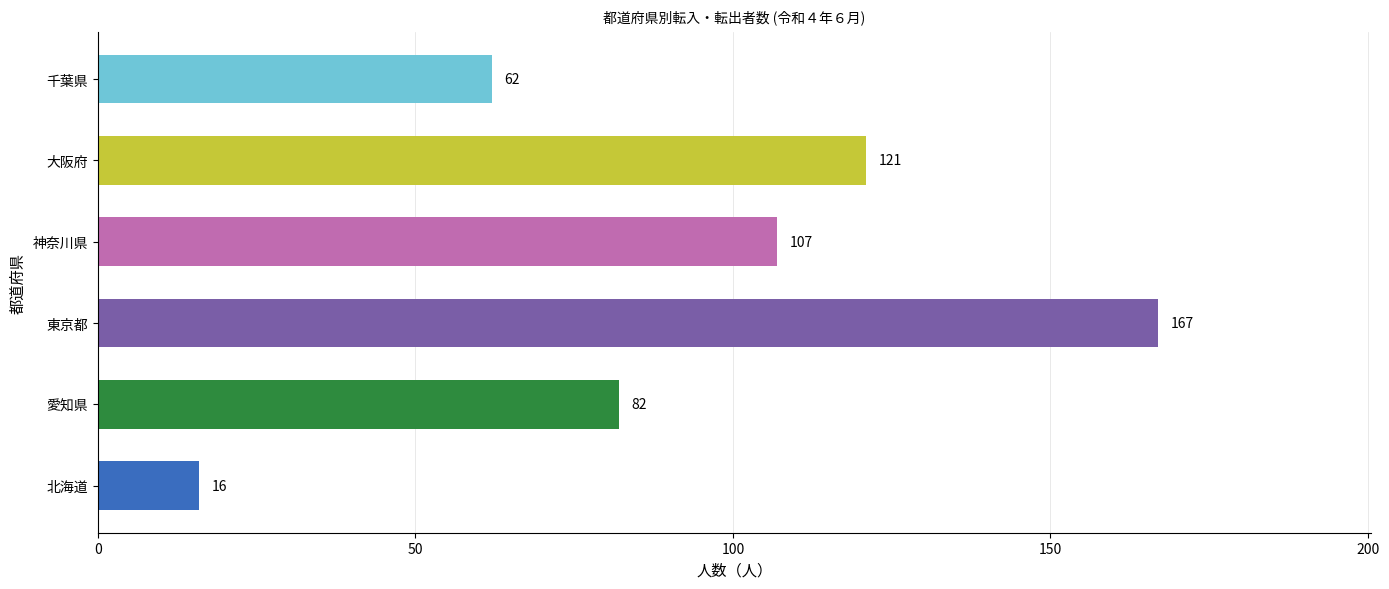

Reading bottom to top, list all the values displayed in this chart.

北海道=16	愛知県=82	東京都=167	神奈川県=107	大阪府=121	千葉県=62